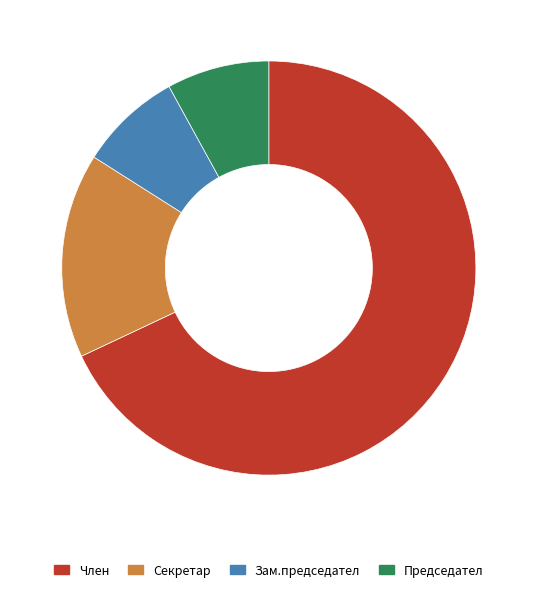

Do Член and Председател together represent more than half of the pie?

Yes